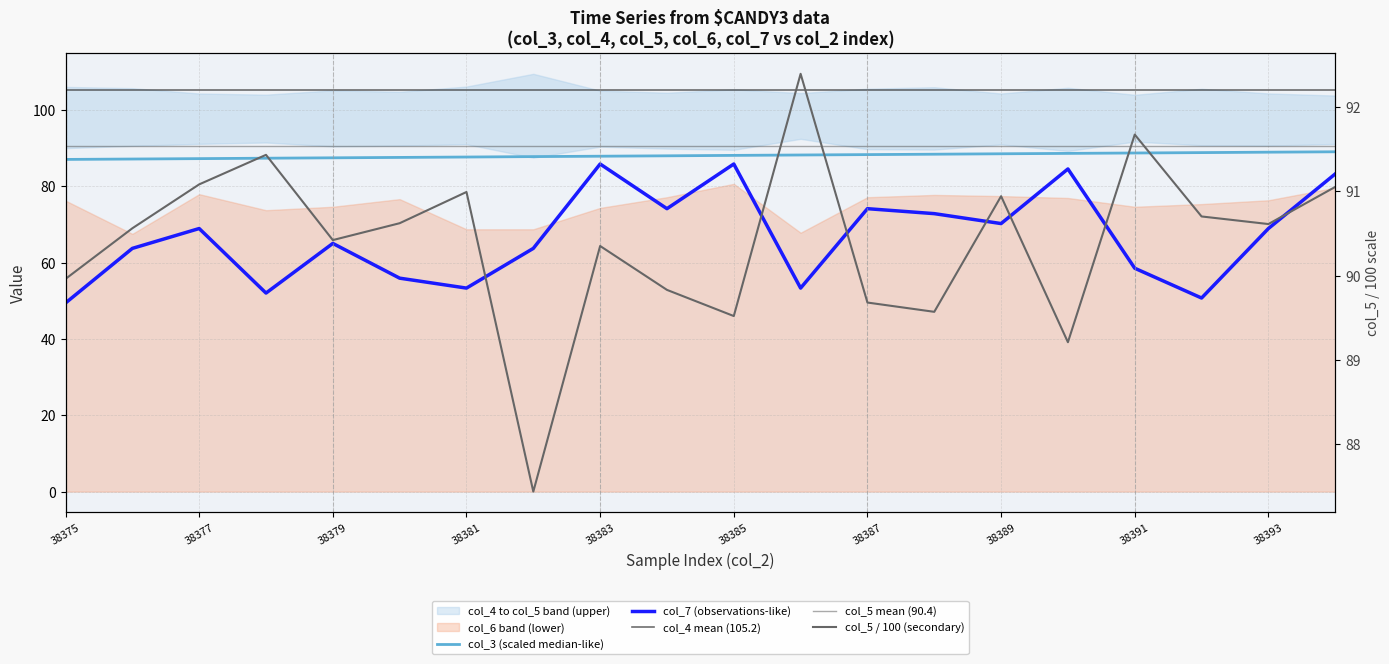

What value does the col_3 series have at 38379?

87.4